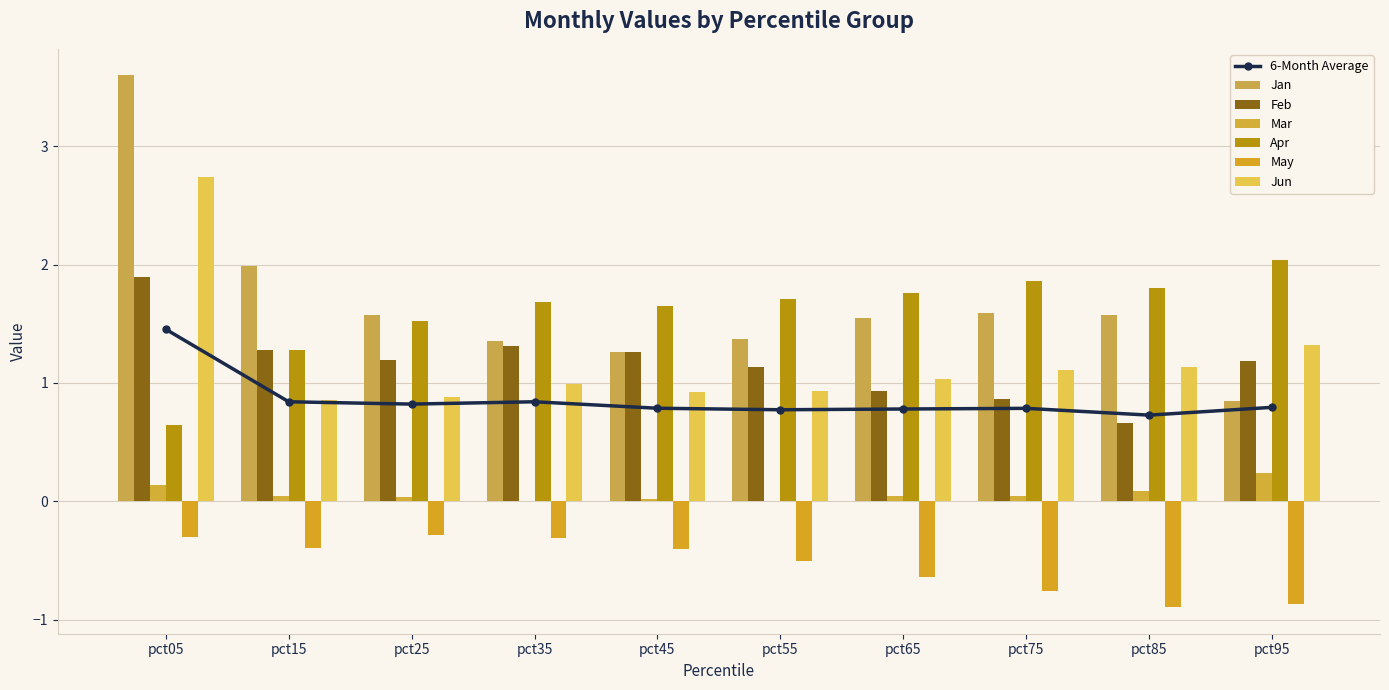

Where does the Feb series first go above 1?

pct05